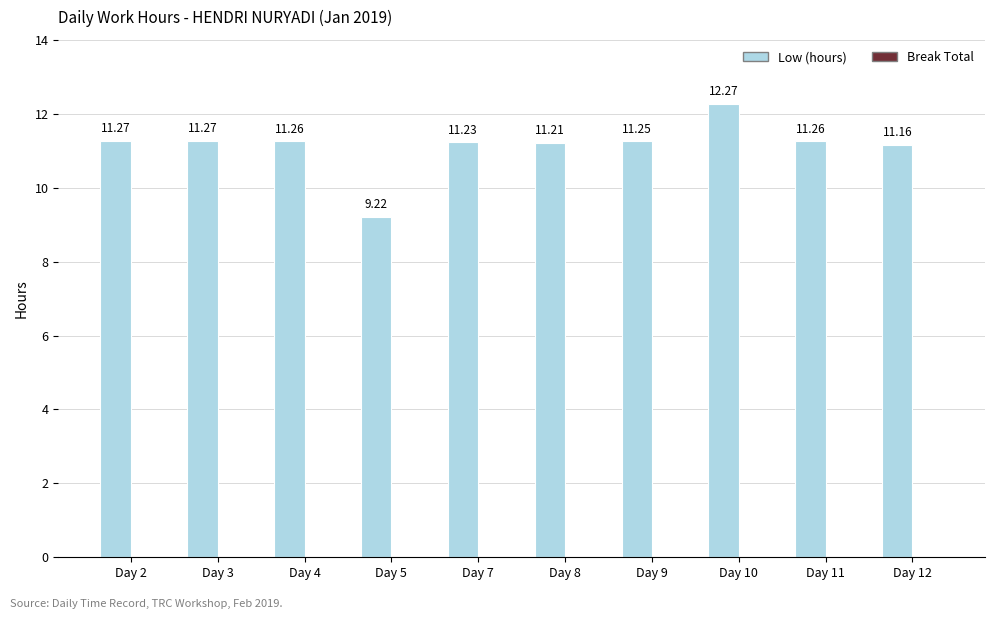

How many bars are there in total?

10